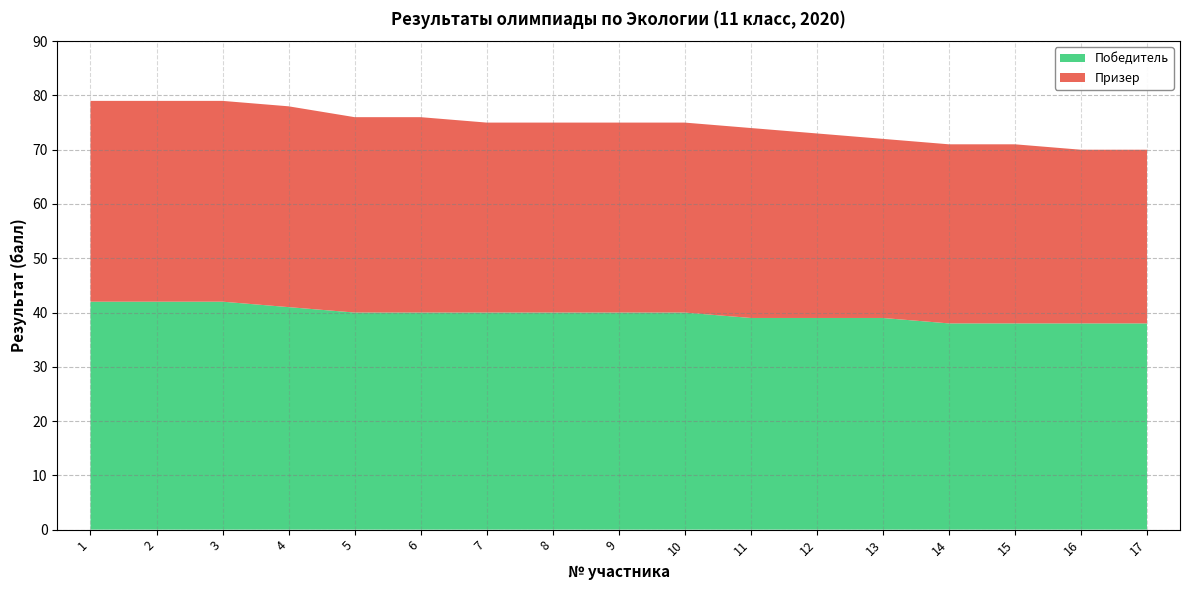

What is the value of the Призер point at the 5th from the left?

36